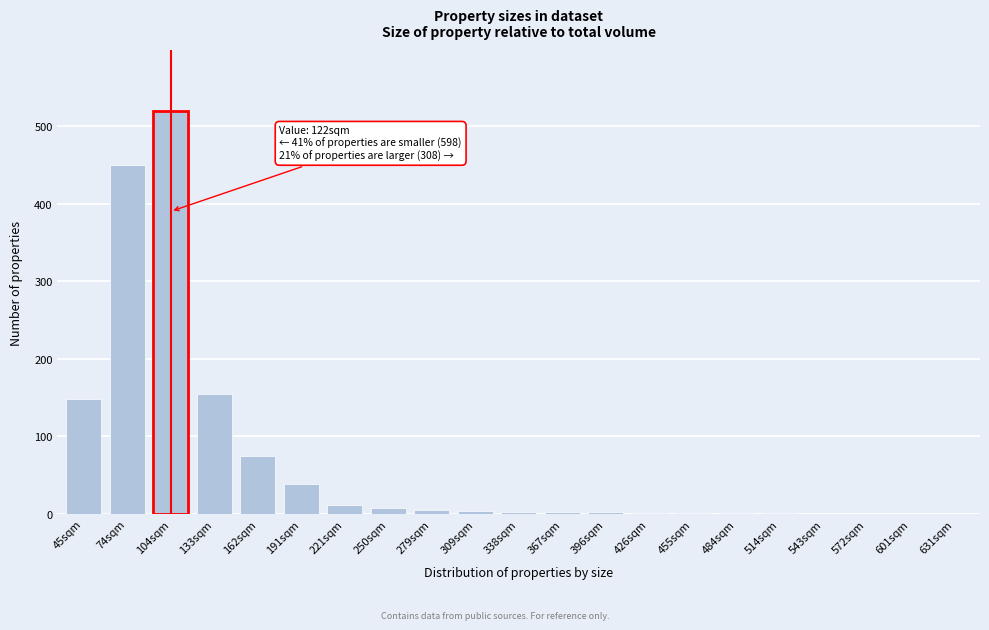

What is the change in value from 74sqm to 631sqm?

-450